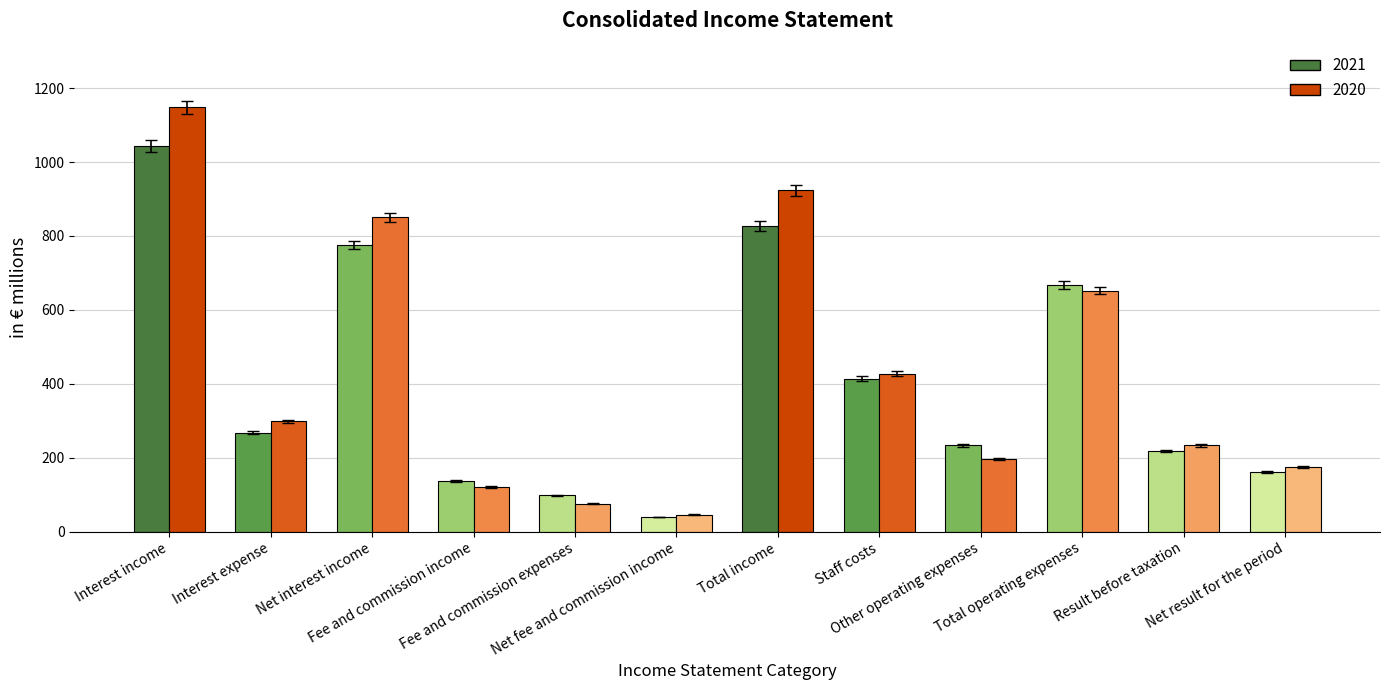

What is the difference between the second highest and second lowest values in the 2021 series?

729